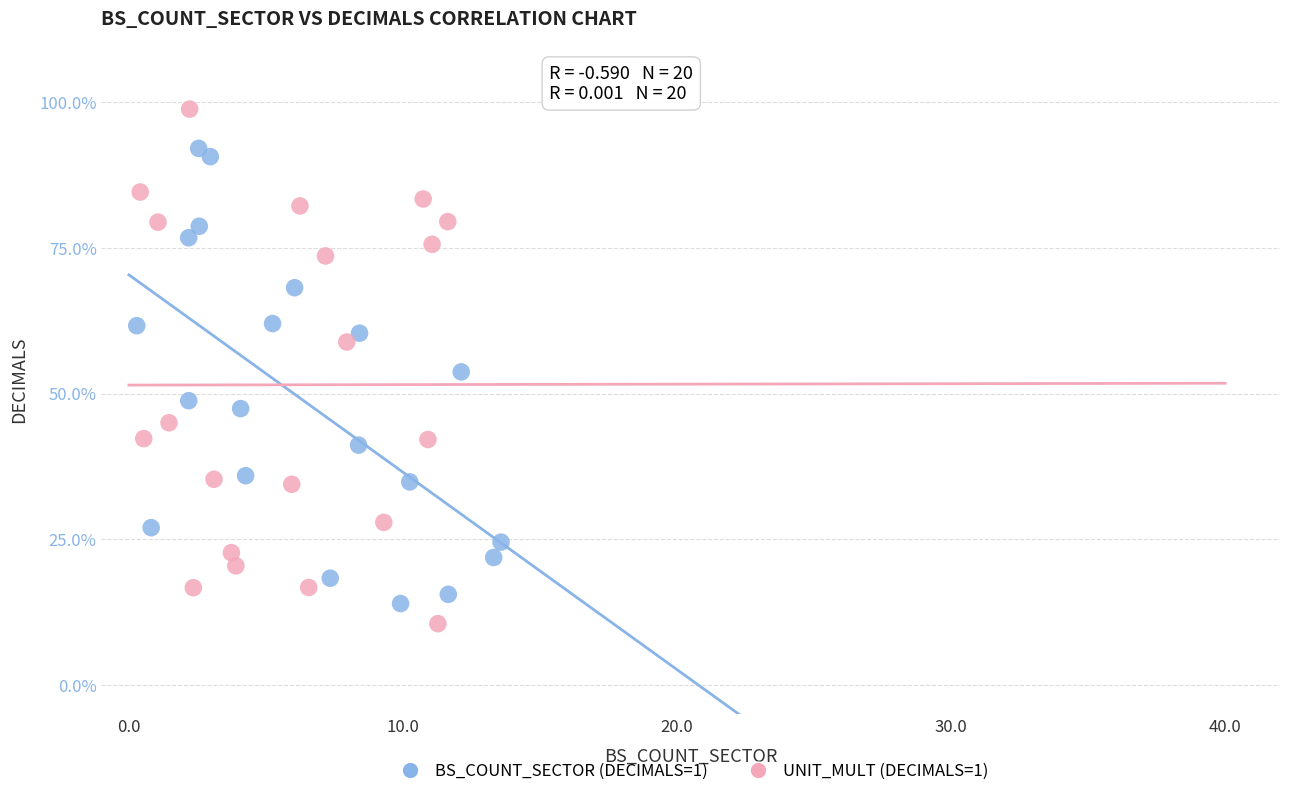

Which series contains the highest Y value?

UNIT_MULT (DECIMALS=1)